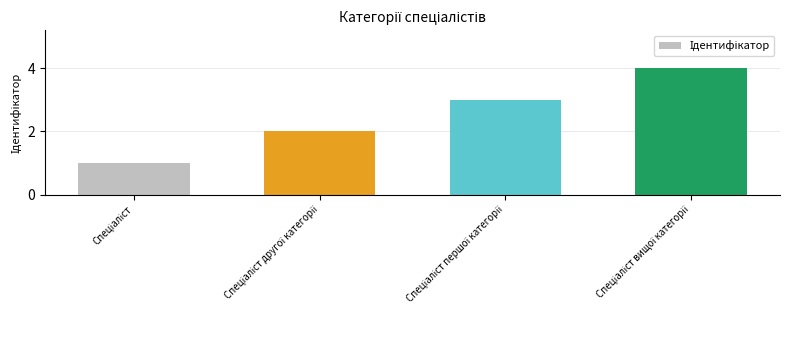

What is the maximum value shown in the chart?

4